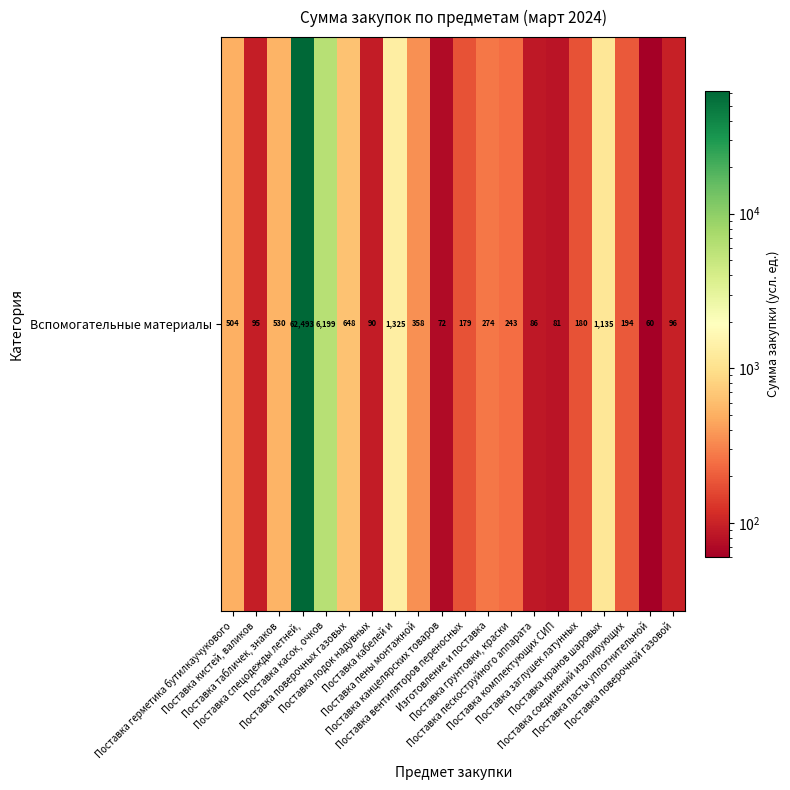

How many data points does each series have?

20